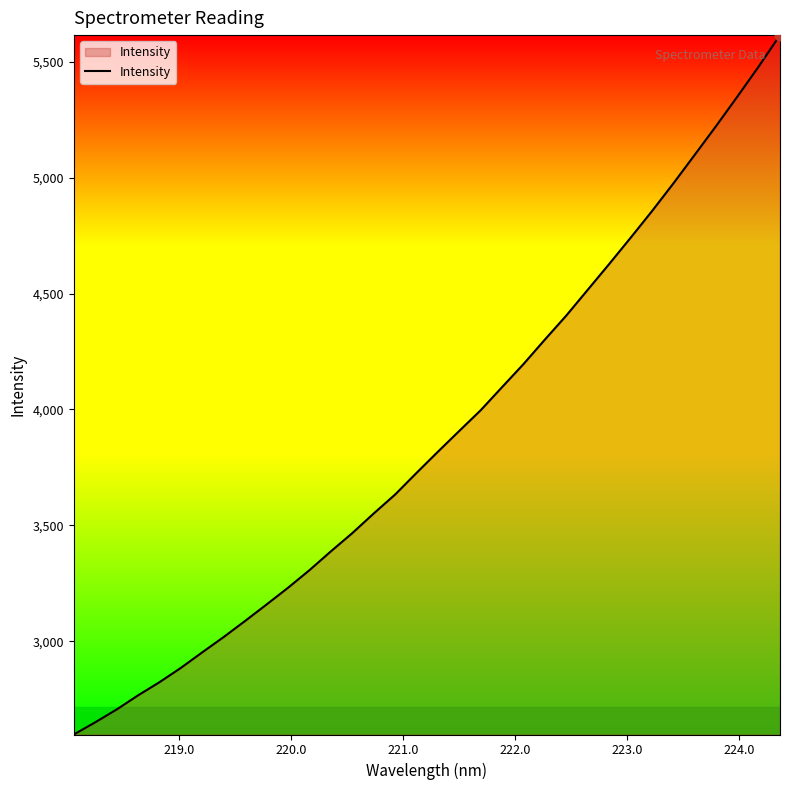

What is the difference between the maximum and minimum values?

3017.2